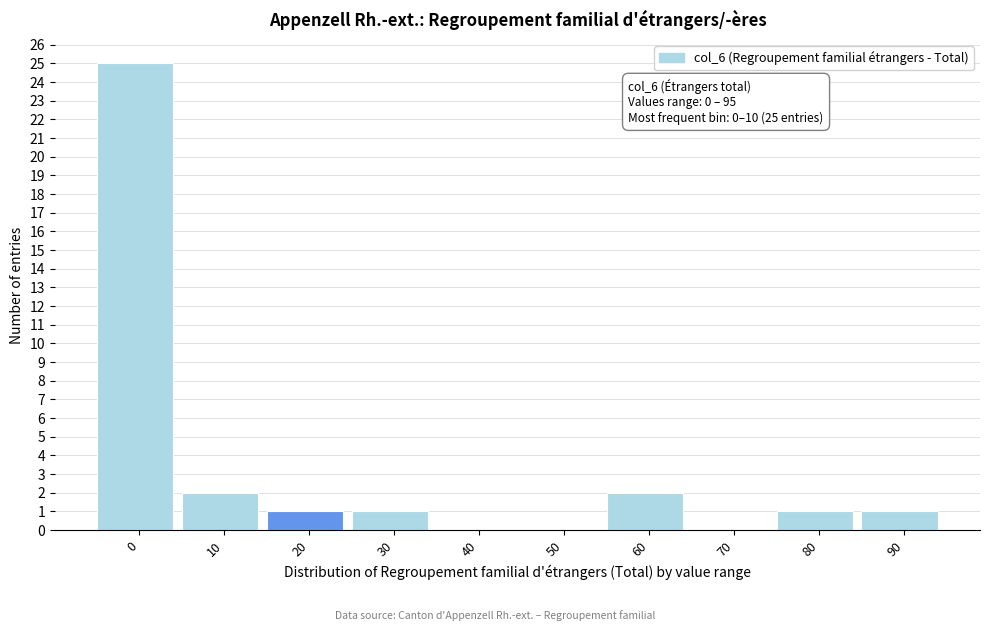

Reading left to right, what are all the values shown in this chart?

0=25	10=2	20=1	30=1	40=0	50=0	60=2	70=0	80=1	90=1